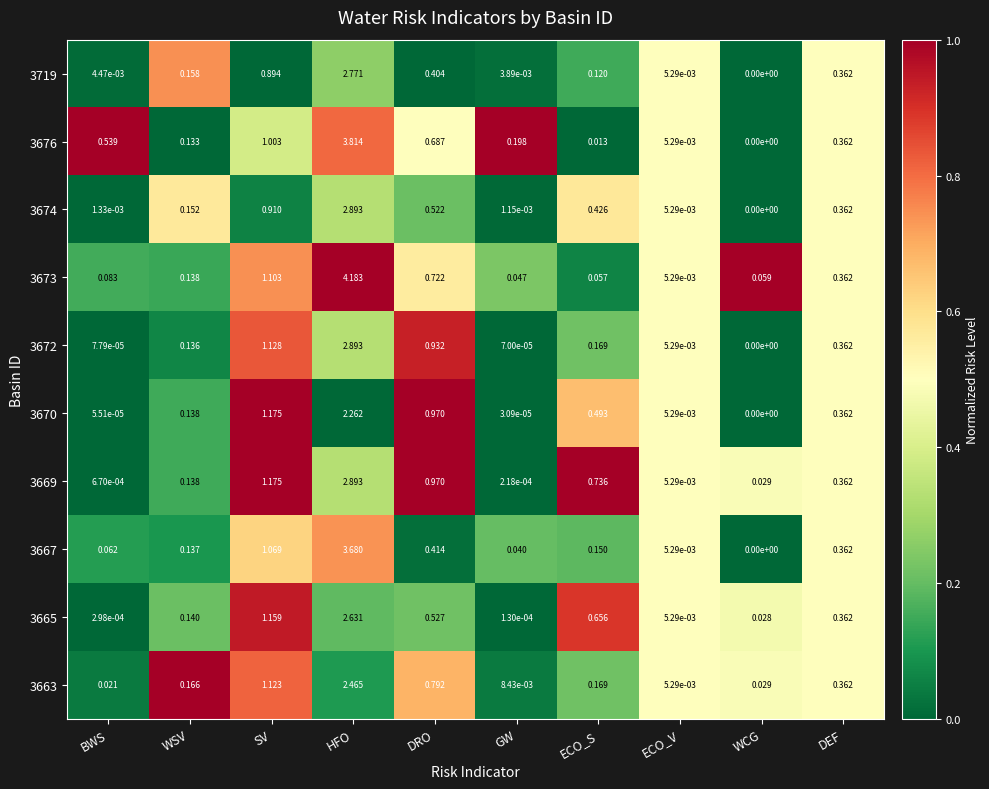

At which category does the chart reach its peak across all series?

HFO